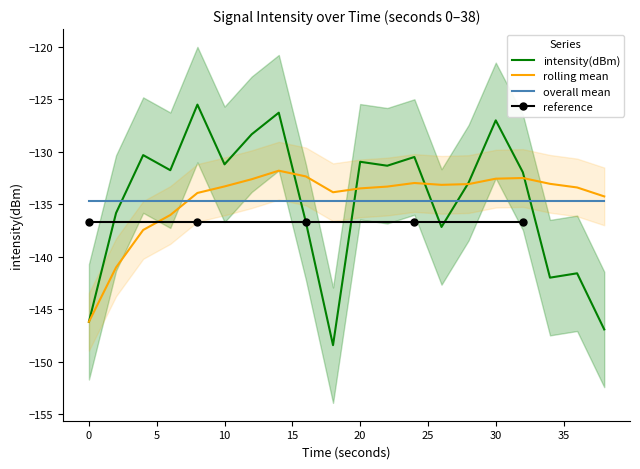

How many intersections are there between intensity(dBm) and overall mean?

6